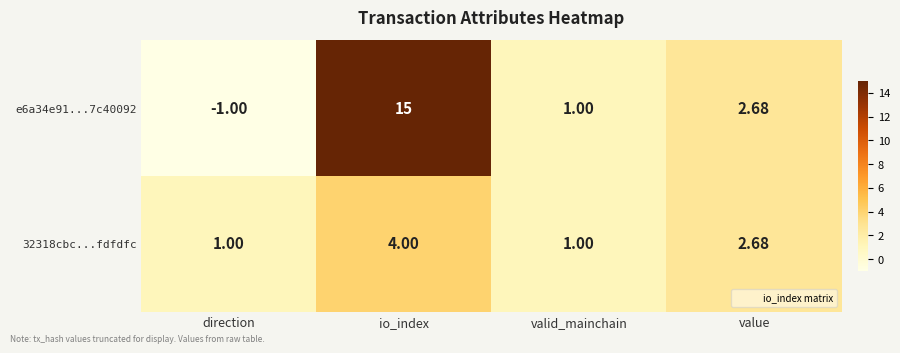

How many data points in 32318cbc...fdfdfc are less than 2?

2